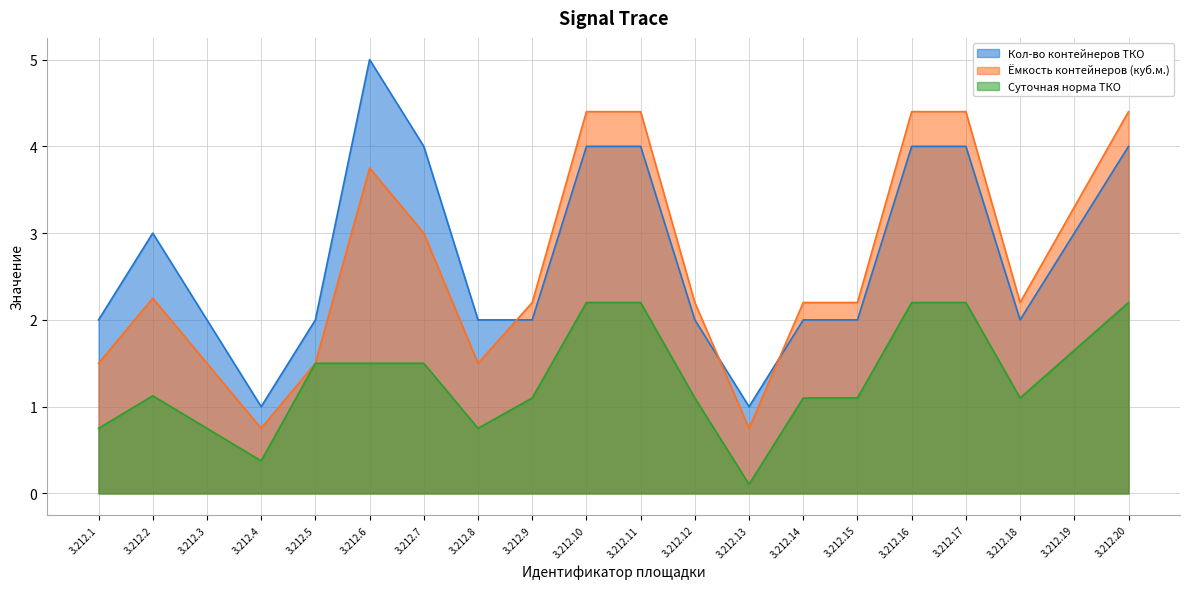

Rank the series by their maximum value, from lowest to highest.

Суточная норма ТКО, Ёмкость контейнеров (куб.м.), Кол-во контейнеров ТКО